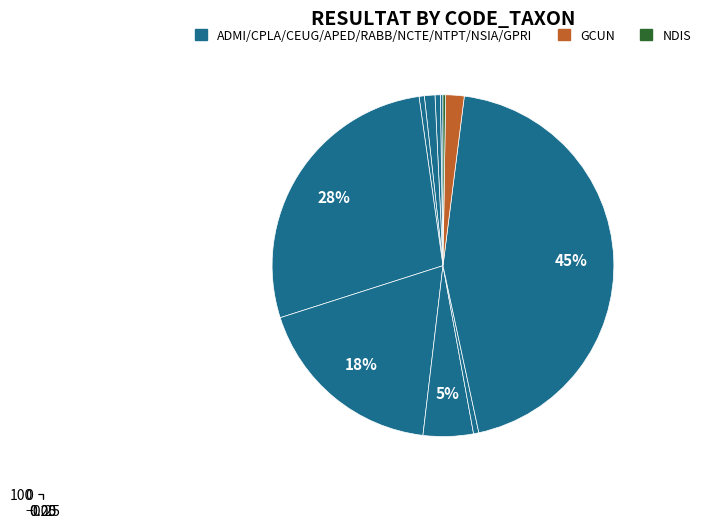

Count the number of slices in the pie.

11